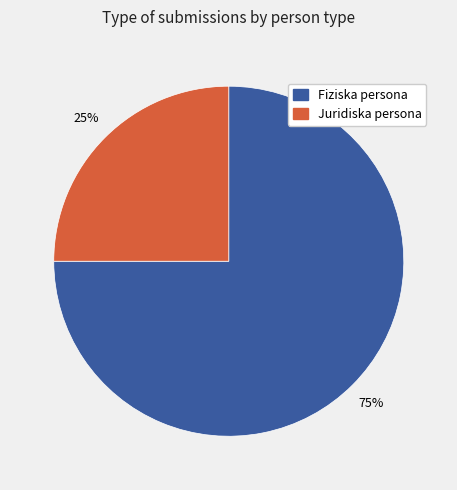

Rank the categories by value from lowest to highest.

Juridiska persona, Fiziska persona